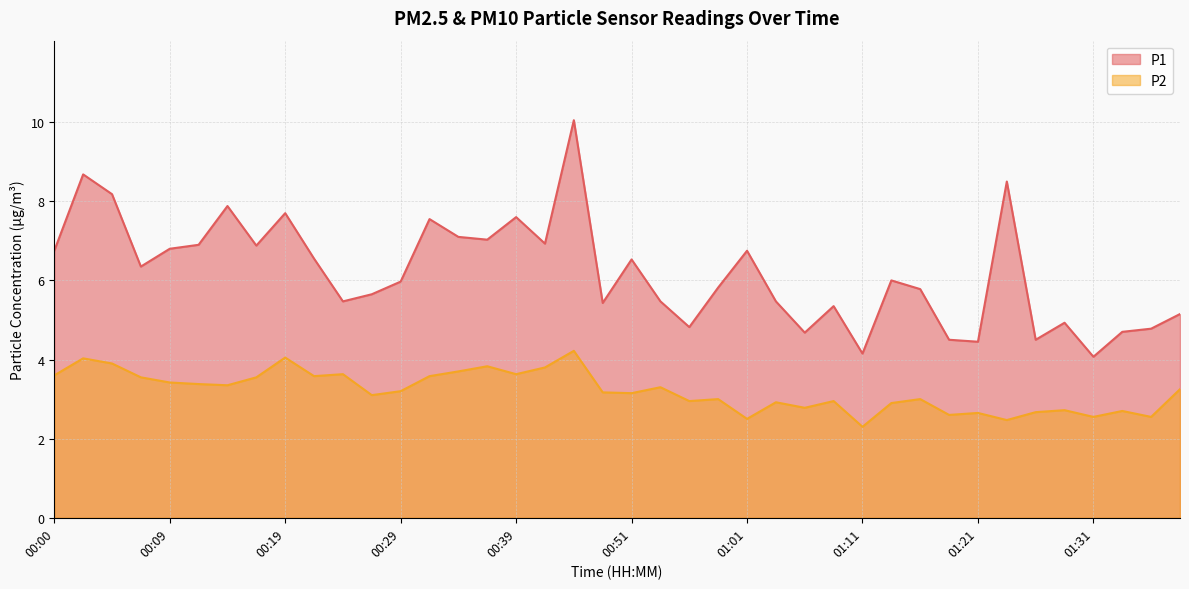

At 00:49, list the series in order from largest to smallest.

P1, P2